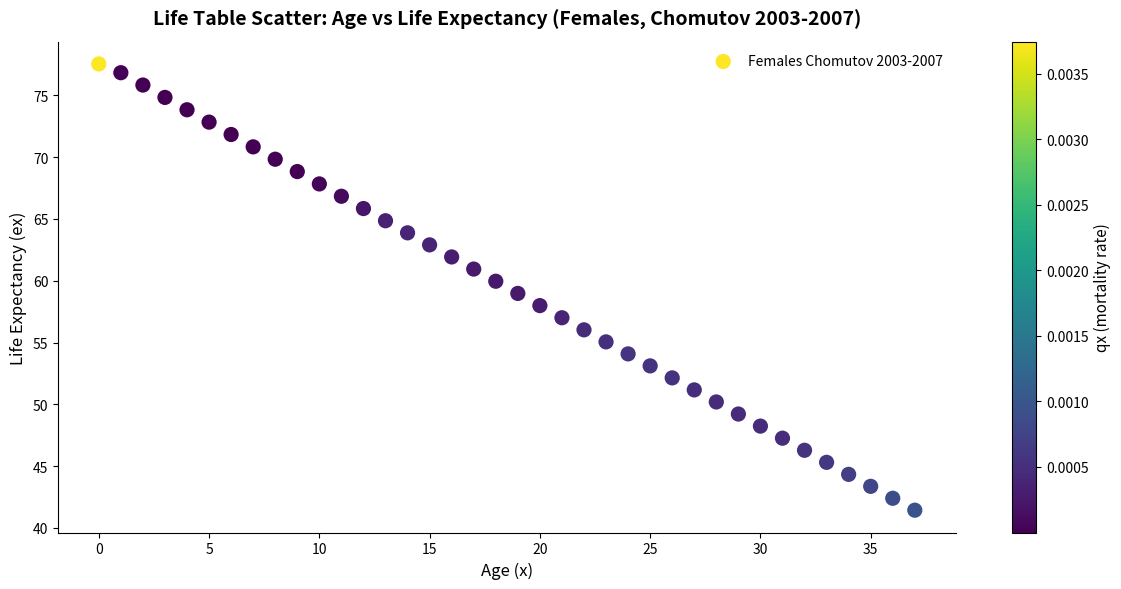

What is the range of Y values (max minus min)?

36.1